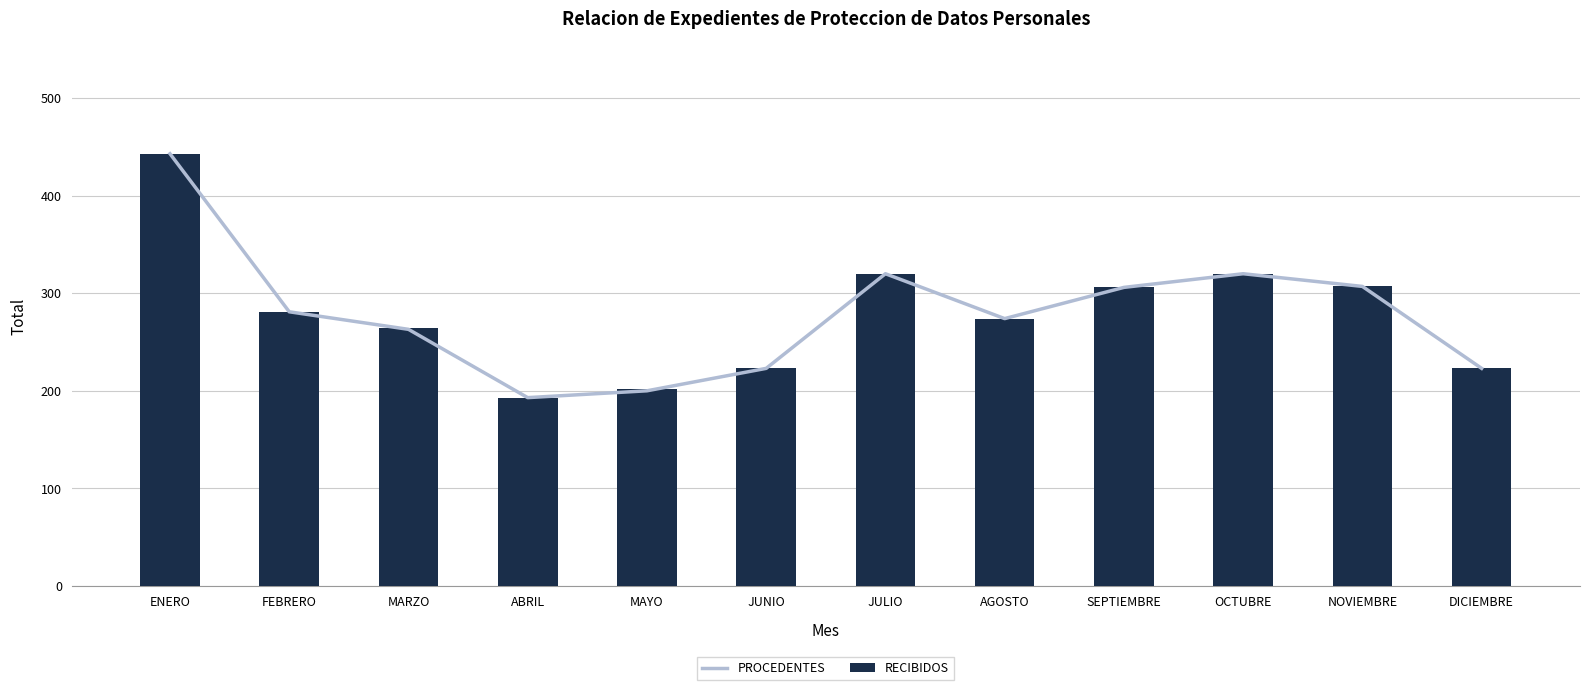

What is the difference between the RECIBIDOS values at MARZO and AGOSTO?

10